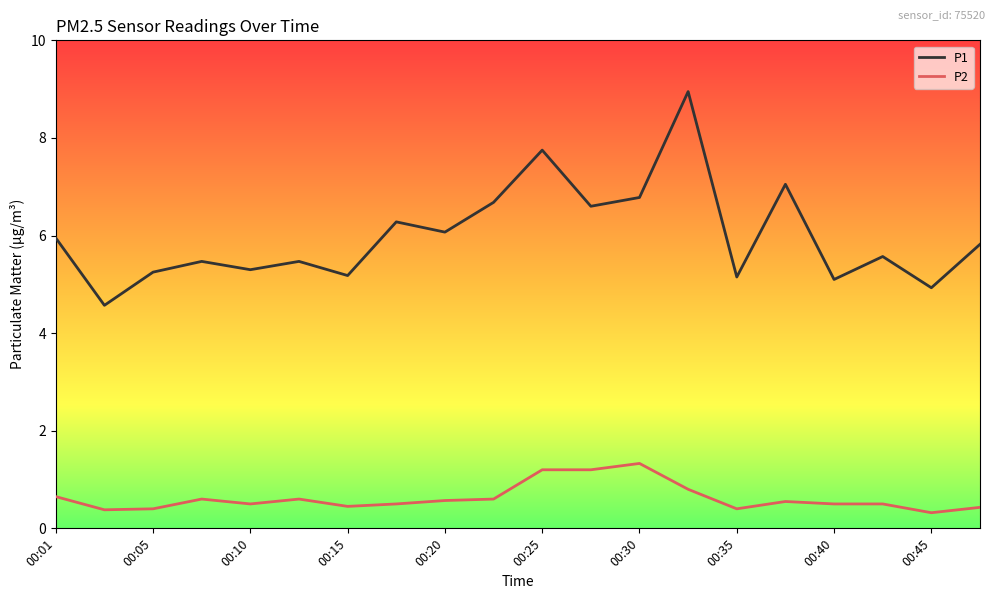

At how many categories does at least one series exceed 2?

20